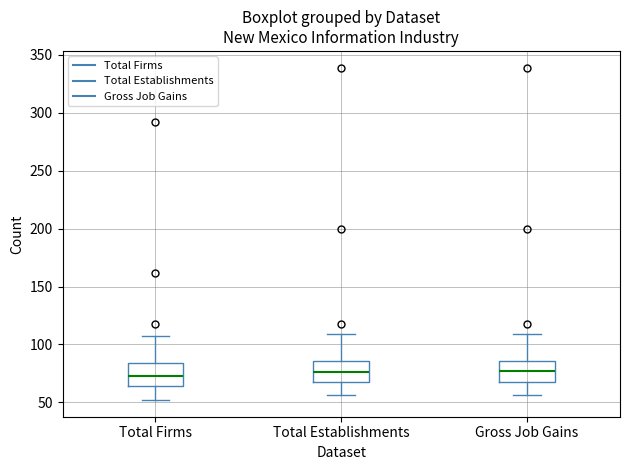

Reading left to right, transcribe this box plot: for each box, give where its median line is, the range the box spans, and where its two whiskers end, as read against the y-axis. The values are not printed on the chart, so give them approximately, as read against the axis.

Total Firms: median 75, box 65 to 85, whiskers 50 to 105
Total Establishments: median 75, box 70 to 85, whiskers 55 to 110
Gross Job Gains: median 80, box 70 to 85, whiskers 55 to 110